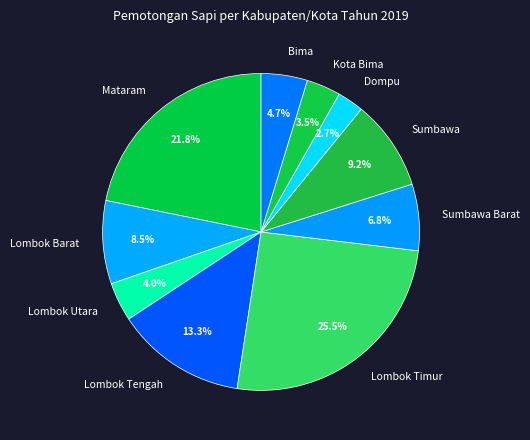

Does Dompu account for over 50% of the chart?

No